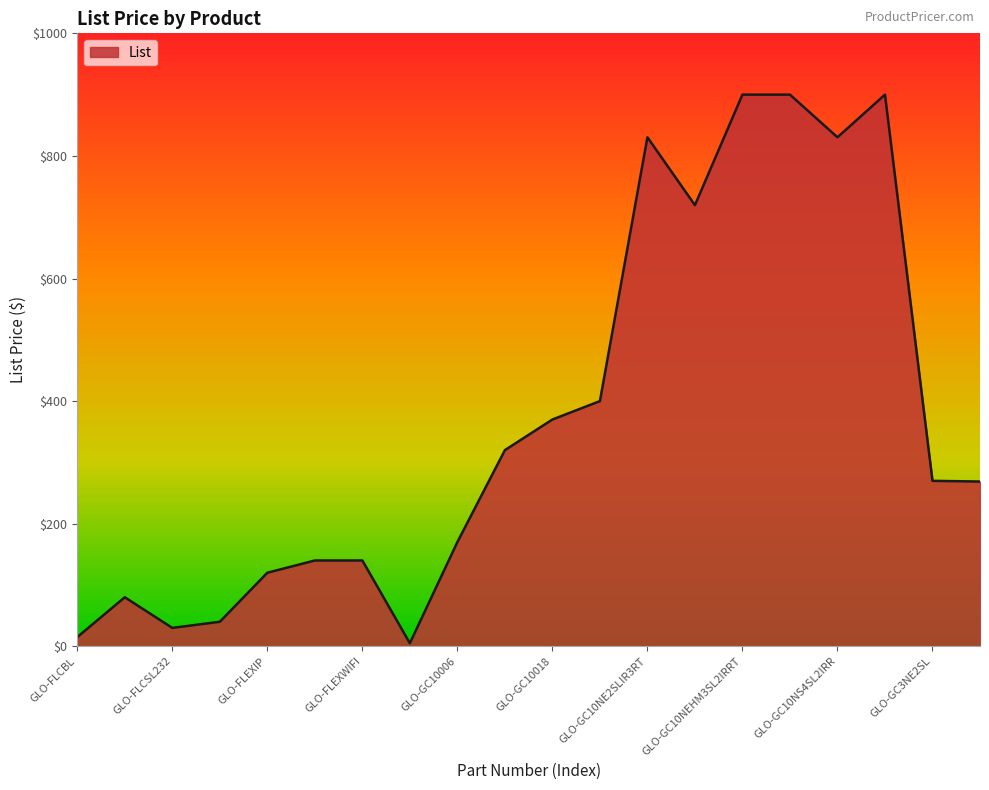

How many series are shown in this chart?

1